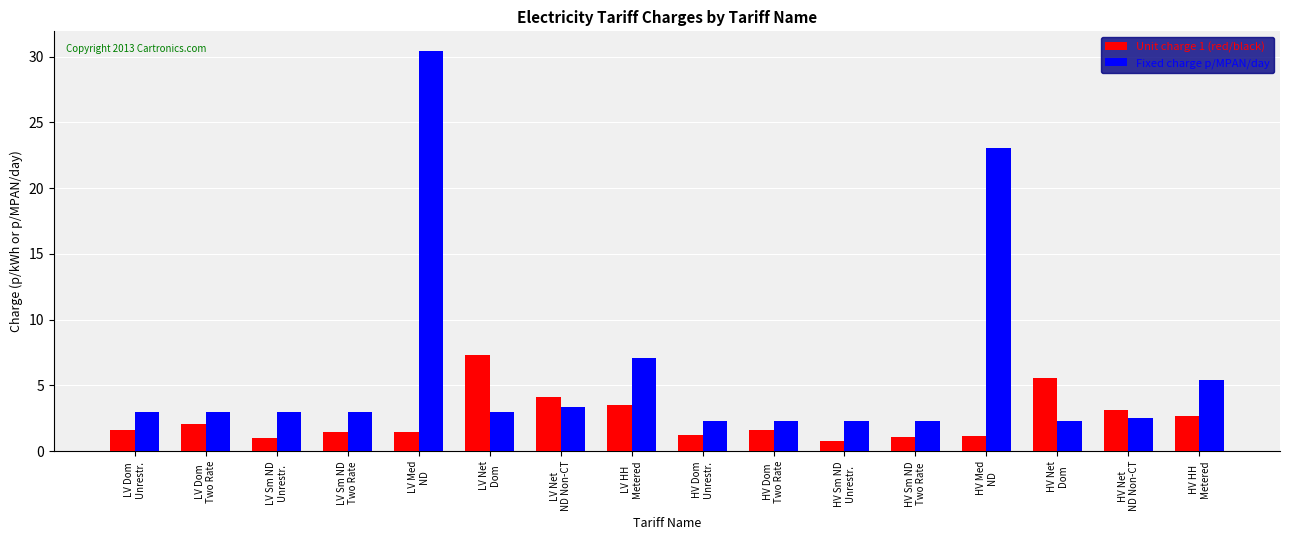

The value of Fixed charge p/MPAN/day at HV Net
ND Non-CT is 4.0. True or false?

False